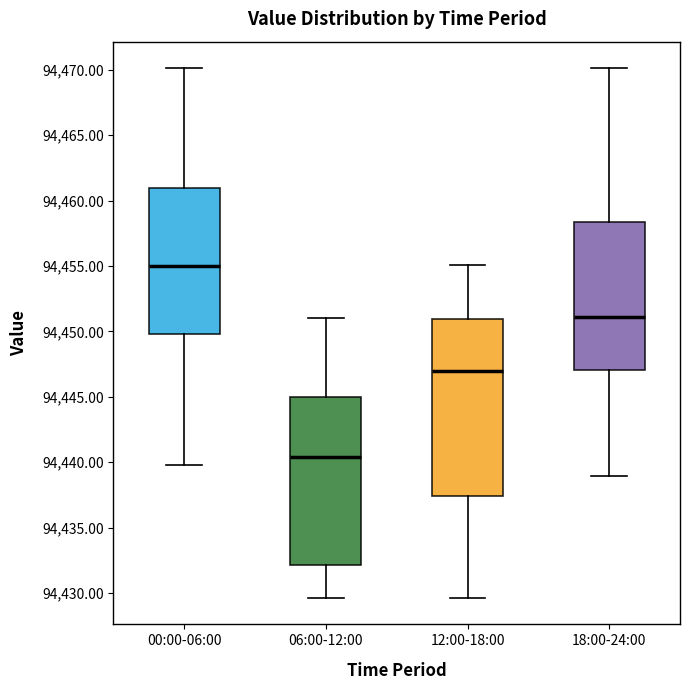

Which box's median line is the lowest?

06:00-12:00